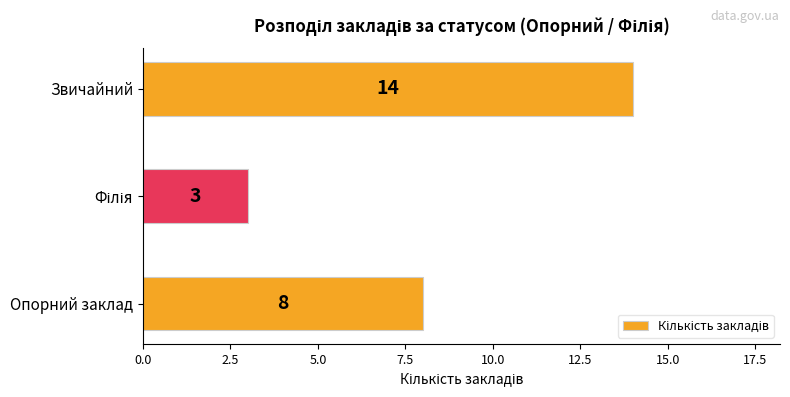

Is it true that the value at Опорний заклад is 3?

False